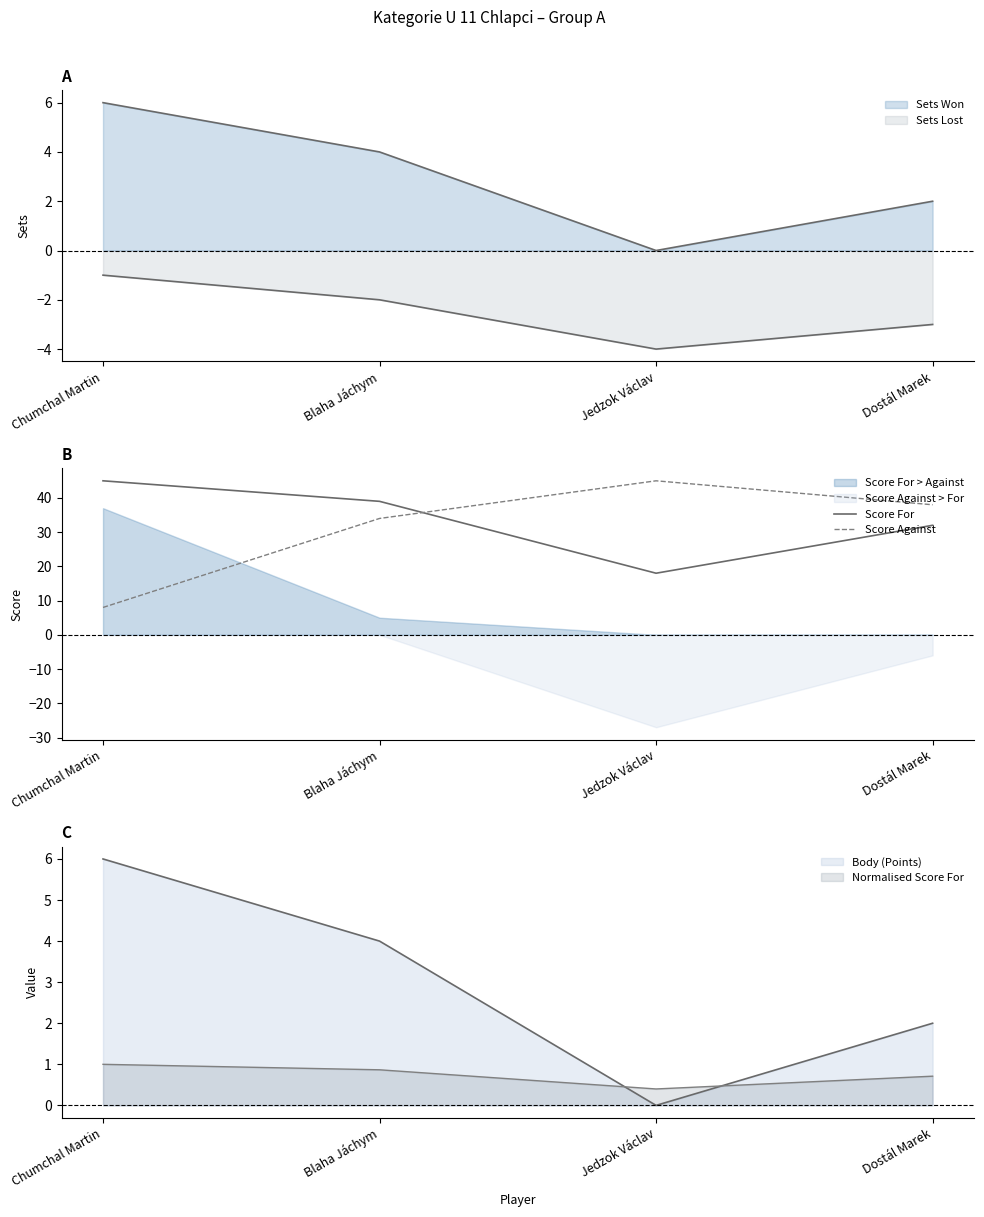

Is it true that Score Against equals 45 at Jedzok Václav?

True